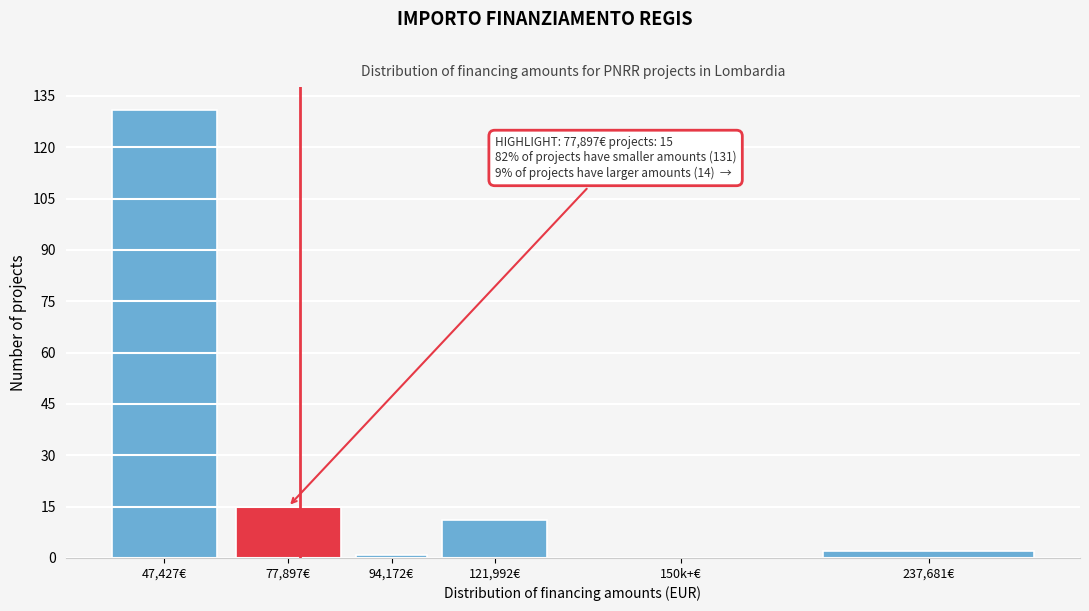

Reading left to right, what are all the values shown in this chart?

47,427€=131	77,897€=15	94,172€=1	121,992€=11	150k+€=0	237,681€=2